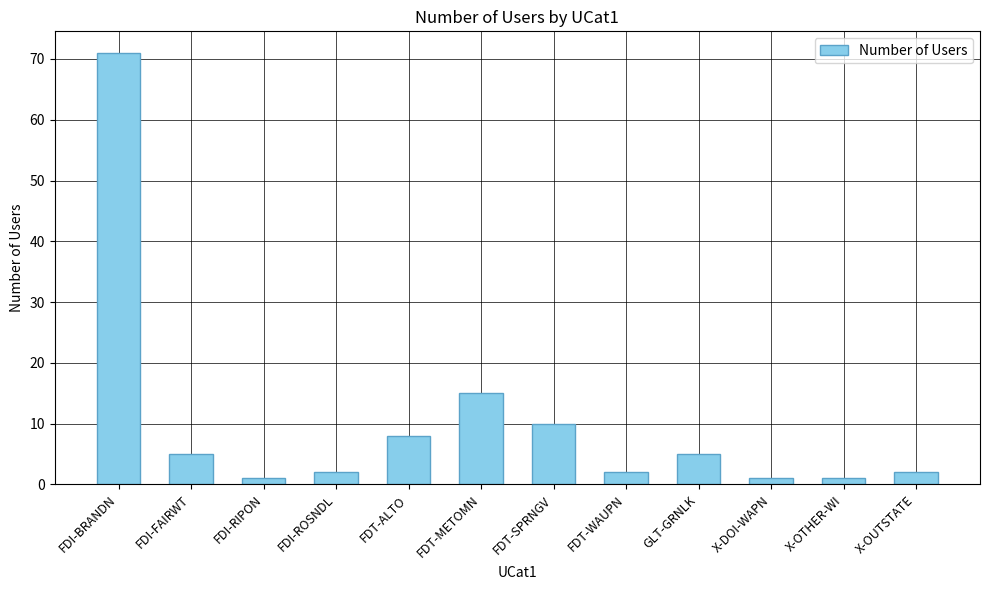

The chart shows a value of 95 at FDI-BRANDN. True or false?

False